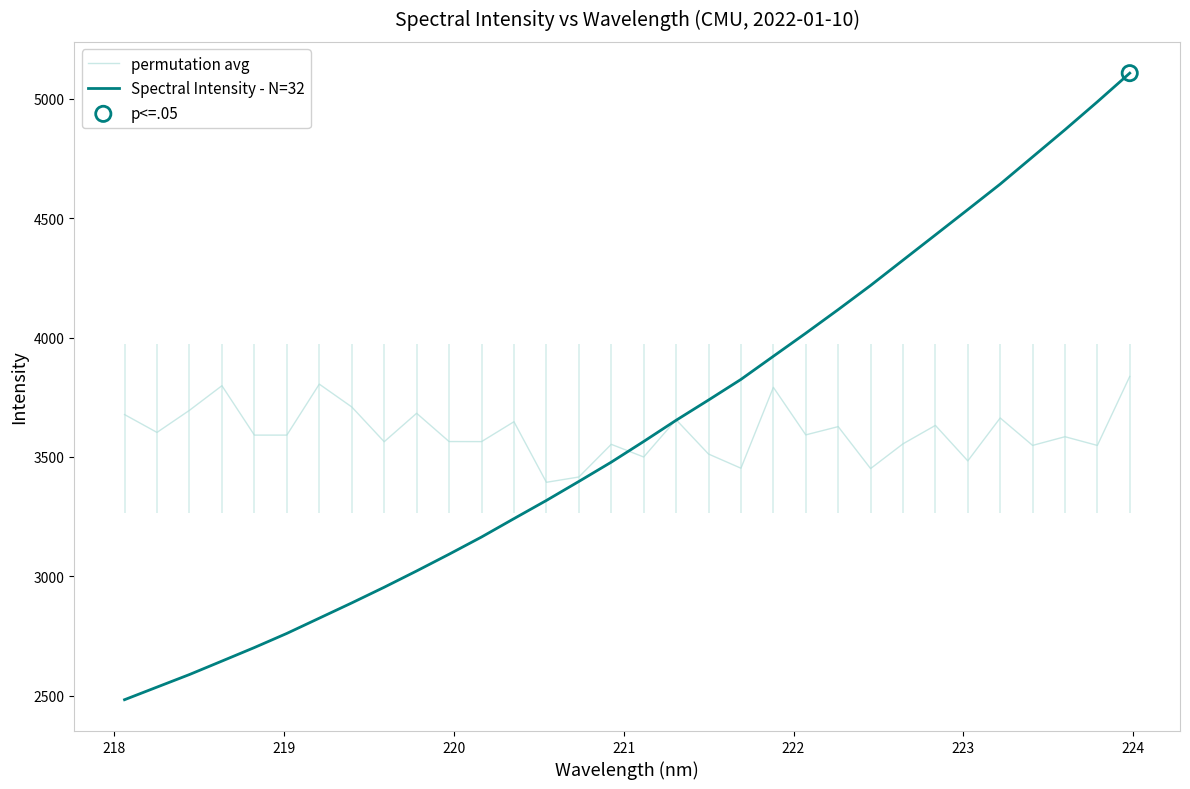

Which series has the largest total across all categories?

Spectral Intensity - N=32